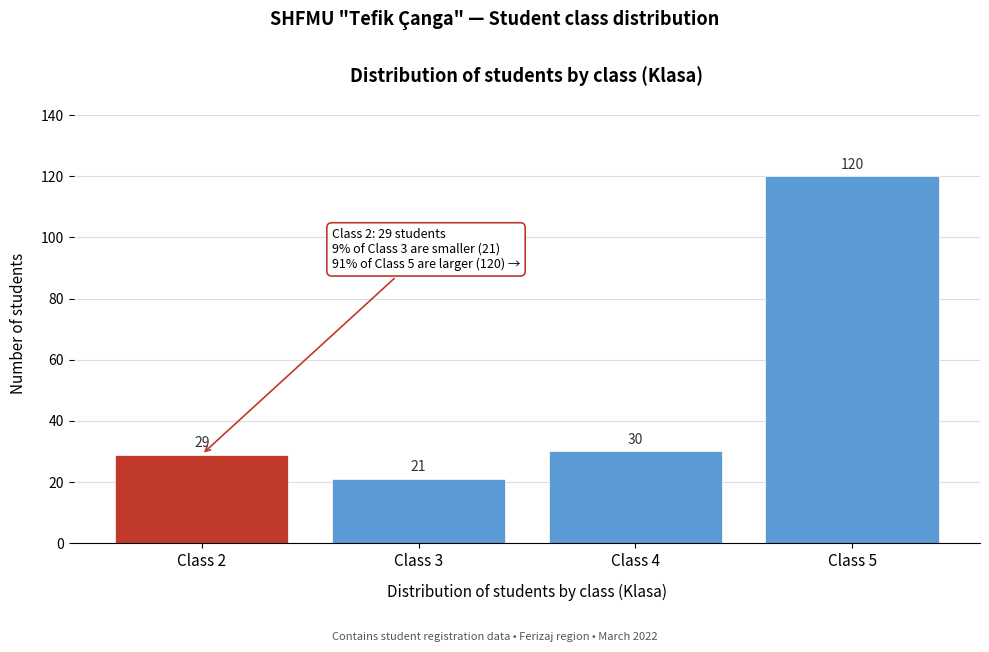

Reading left to right, extract all data points from this chart.

Class 2=29	Class 3=21	Class 4=30	Class 5=120